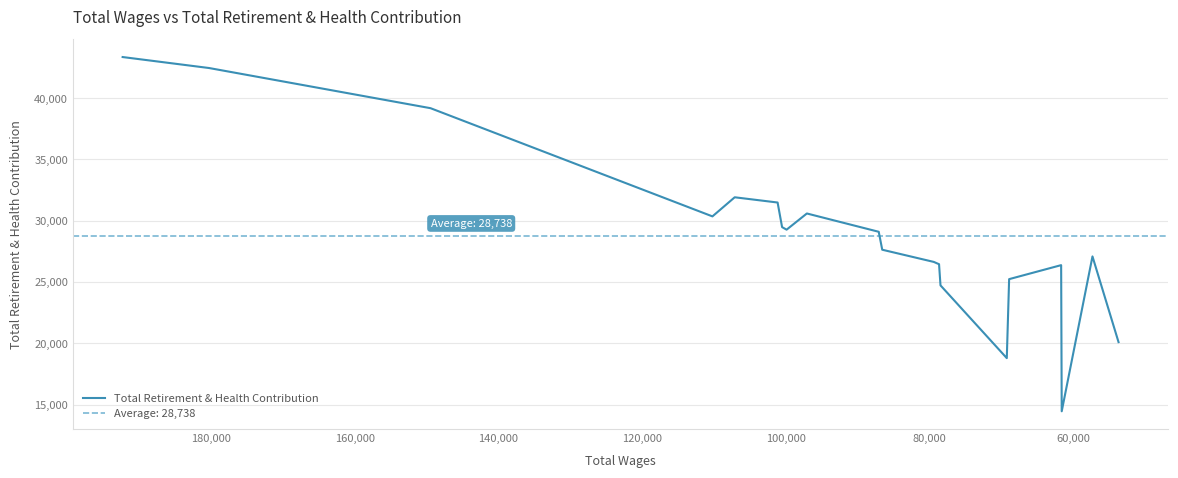

How many points are lower than both their immediate neighbors (excluding endpoints)?

4